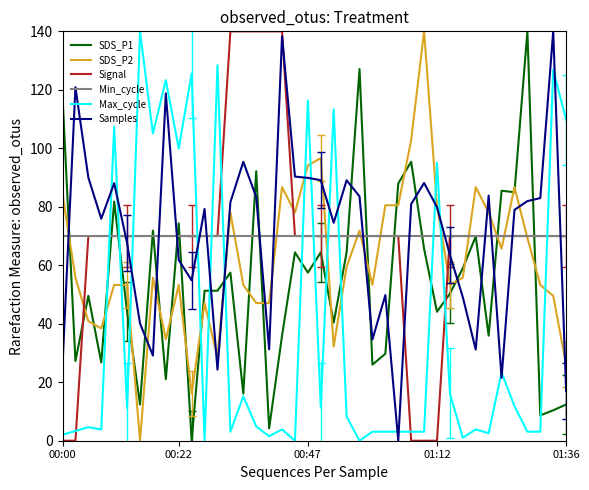

True or false: Samples and Min_cycle cross at least once.

True